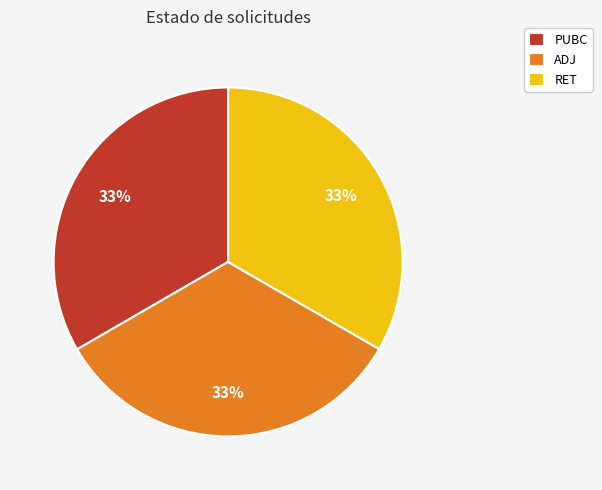

How many segments does this pie chart have?

3